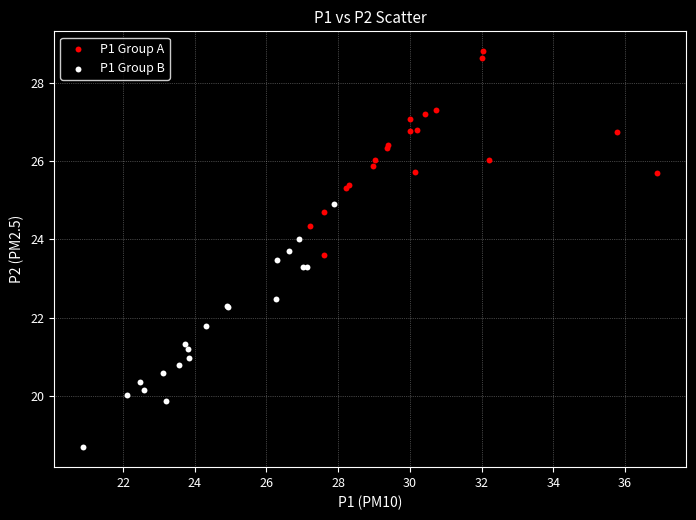

Which series contains the lowest Y value?

P1 Group B